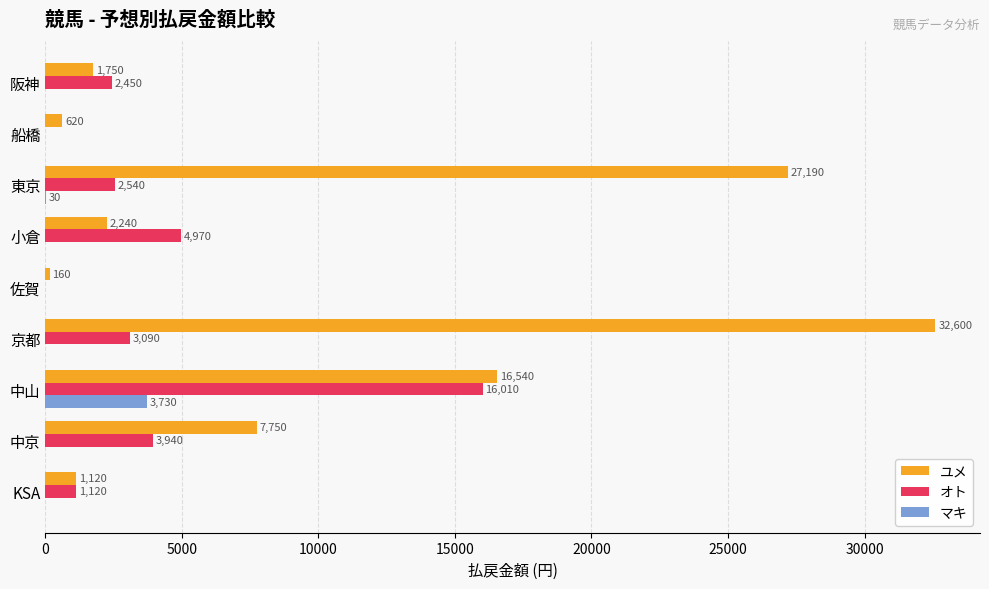

How many distinct data groups are displayed?

3